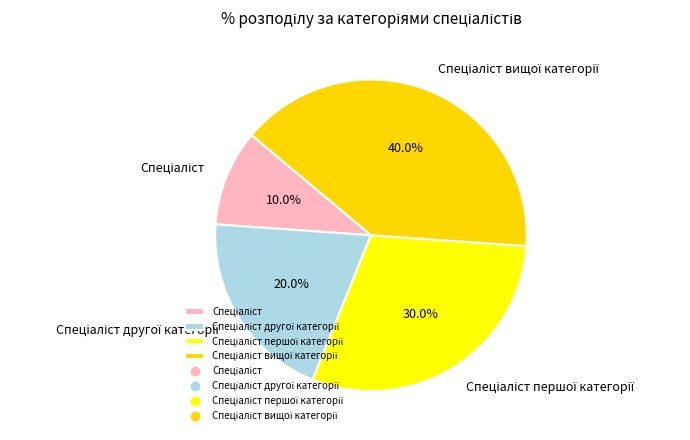

Does any single category account for the majority?

No